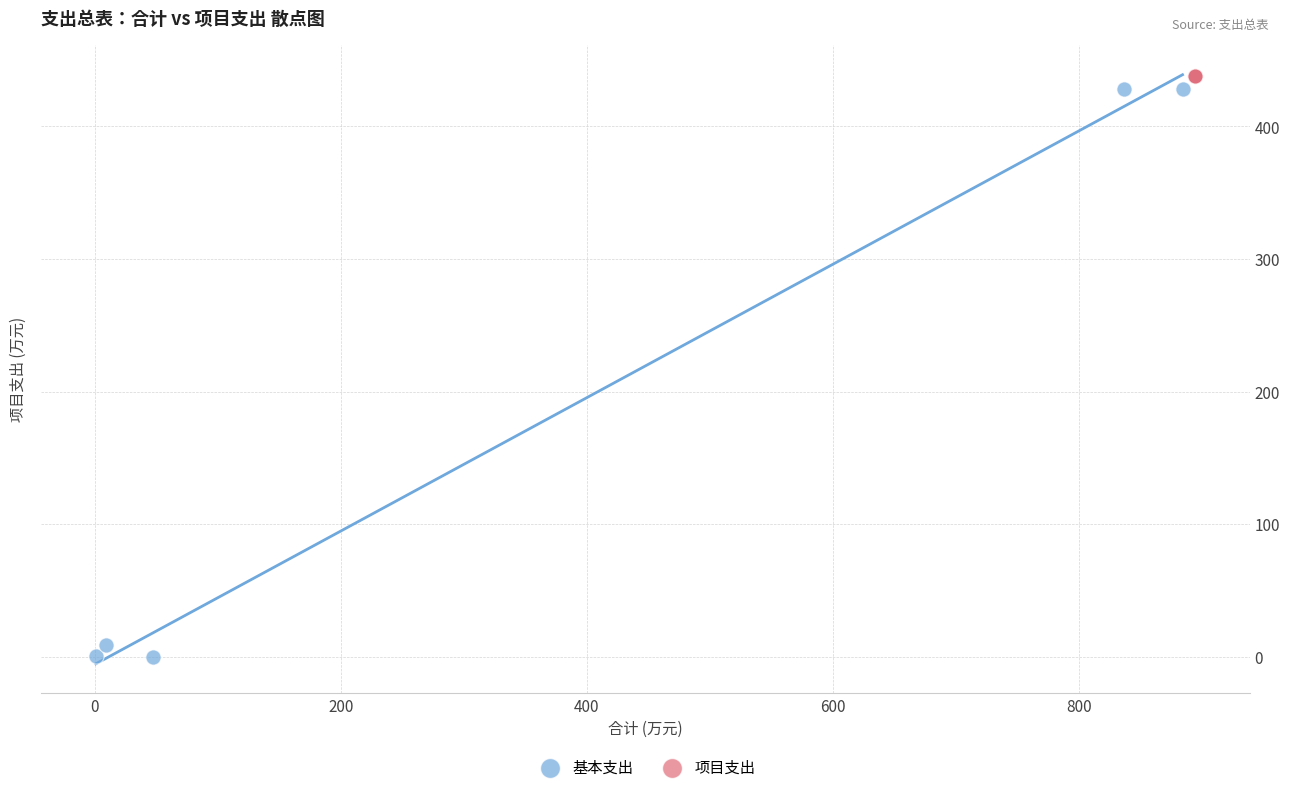

Which series reaches the minimum Y coordinate?

基本支出